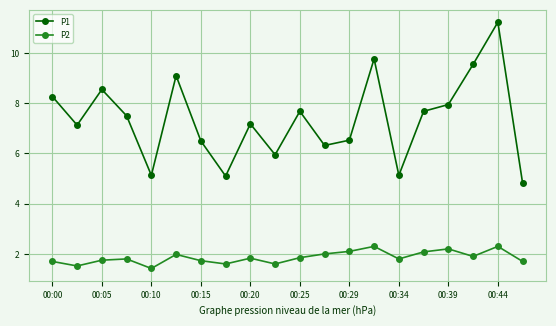

In P1, how many points are higher than both neighbors (excluding endpoints)?

6